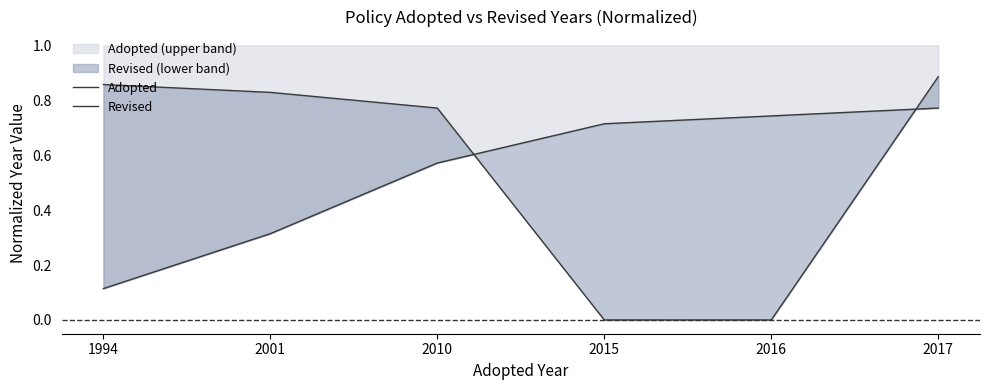

The Revised series shows 0.4 at 2016. True or false?

False